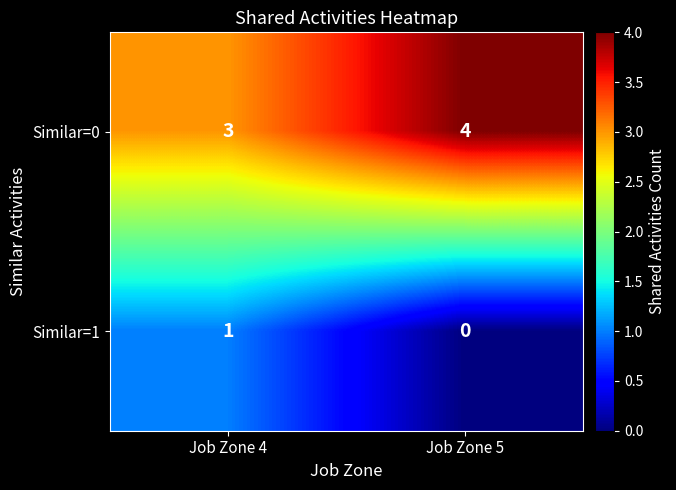

The value of Similar=0 at Job Zone 4 is 1. True or false?

False